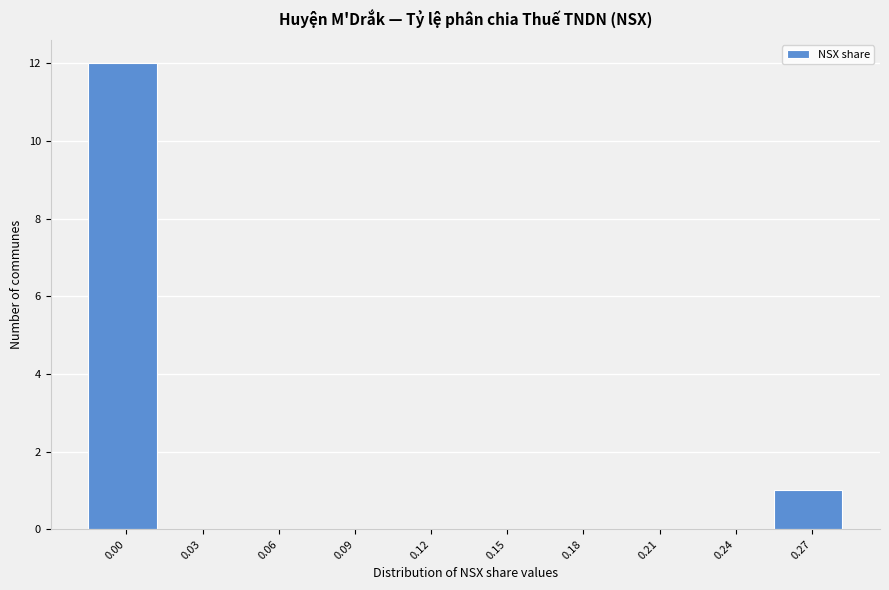

Reading left to right, list all the values displayed in this chart.

0.00=12	0.03=0	0.06=0	0.09=0	0.12=0	0.15=0	0.18=0	0.21=0	0.24=0	0.27=1